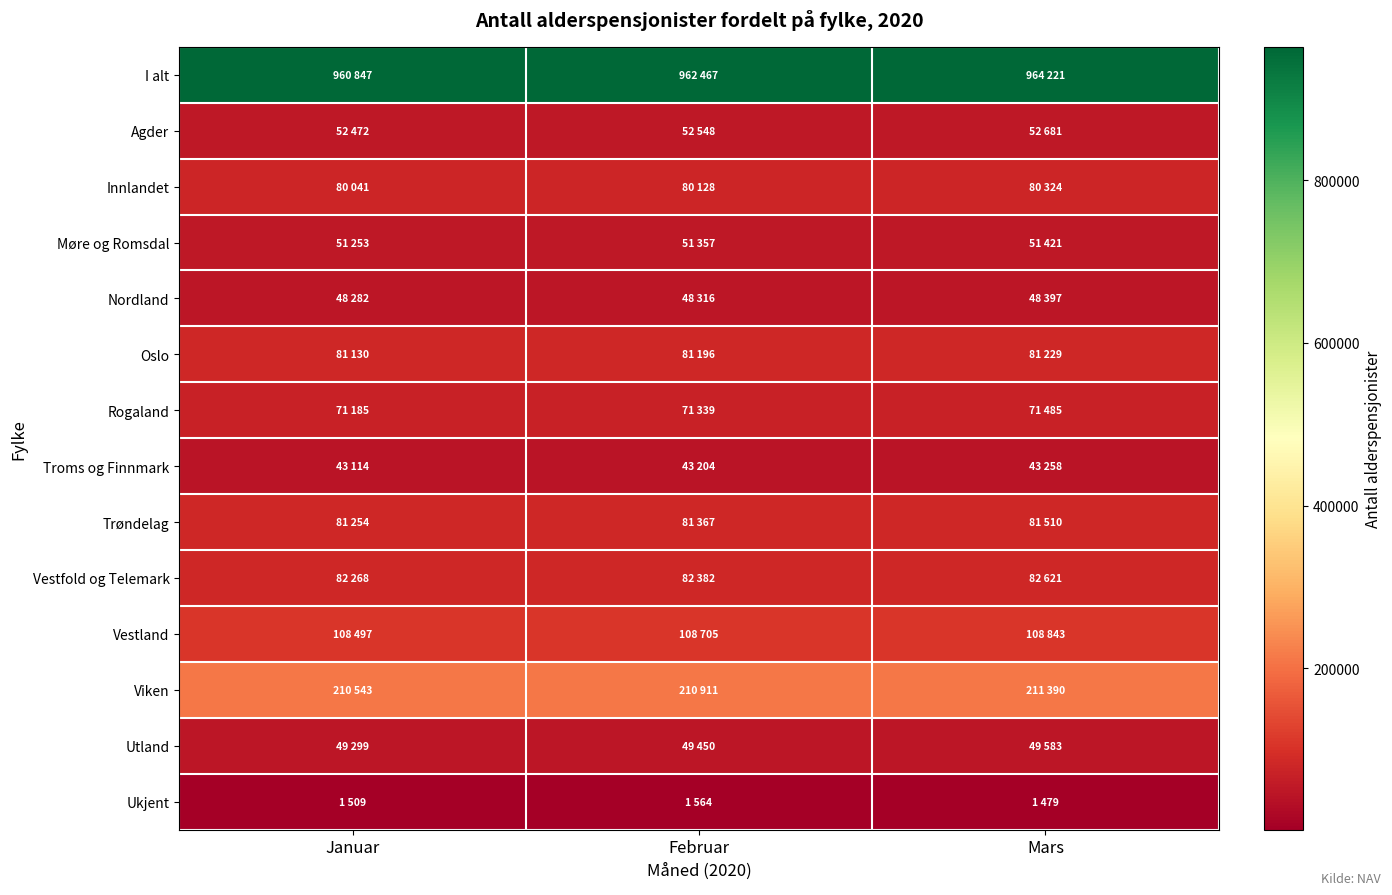

At how many categories does at least one series exceed 159038?

3